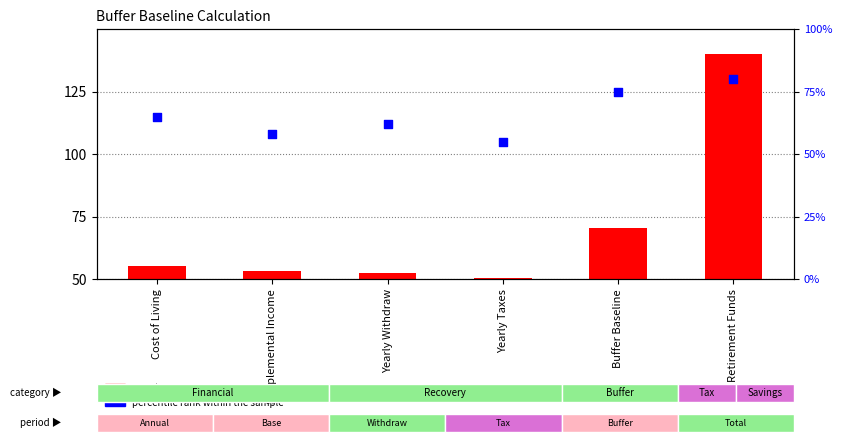

Is the value of count at Buffer Baseline greater than the value of percentile rank within the sample at Yearly Withdraw?

Yes